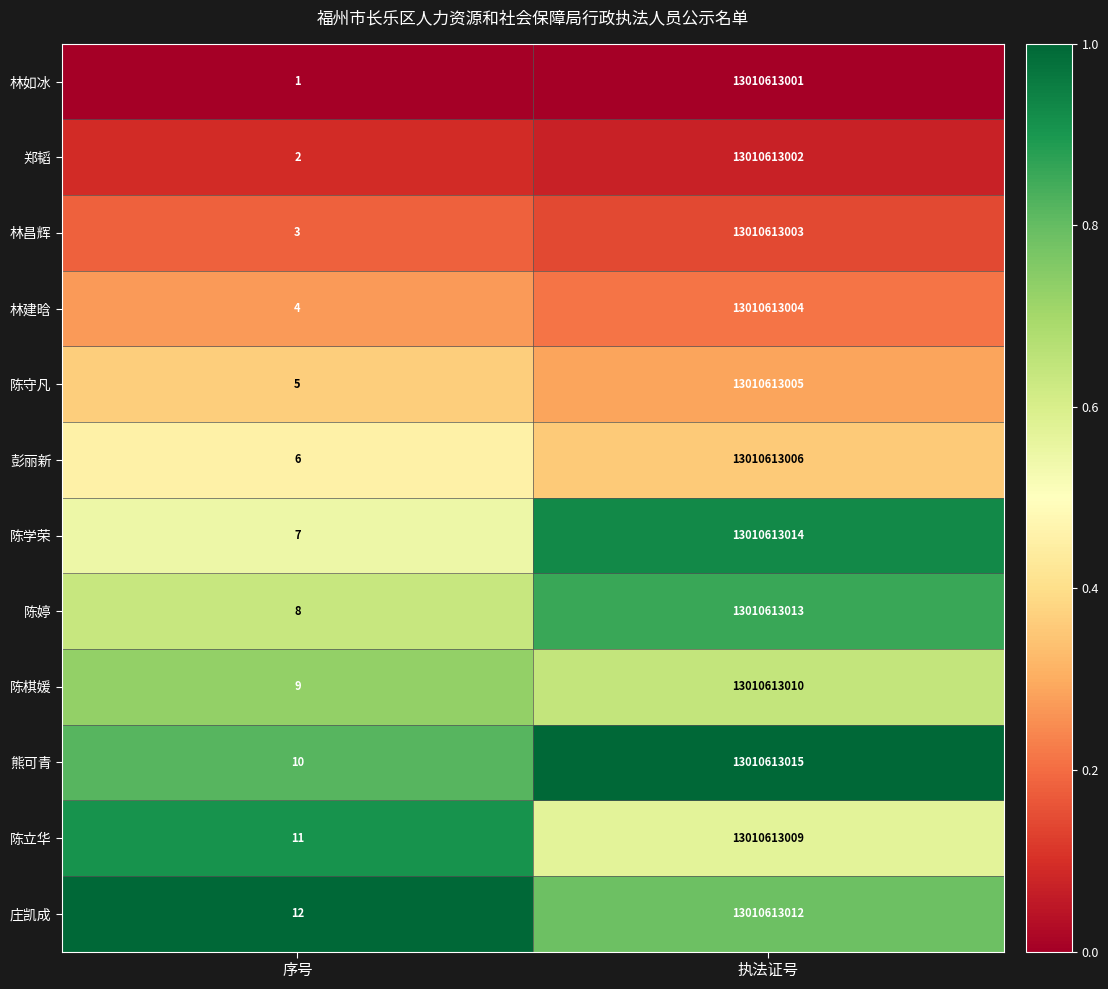

Which category has the highest value across all series?

执法证号